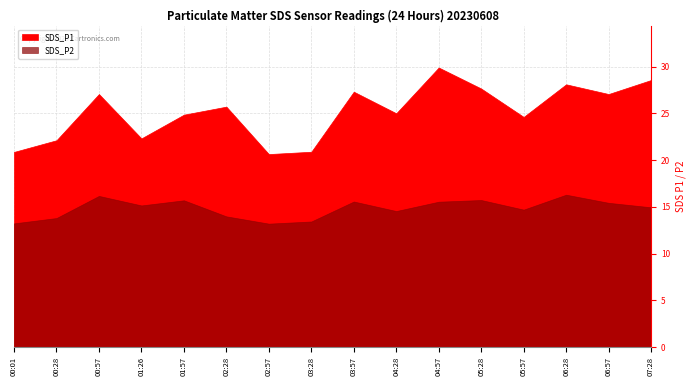

Is it true that SDS_P2 equals 16.2 at 00:57?

True